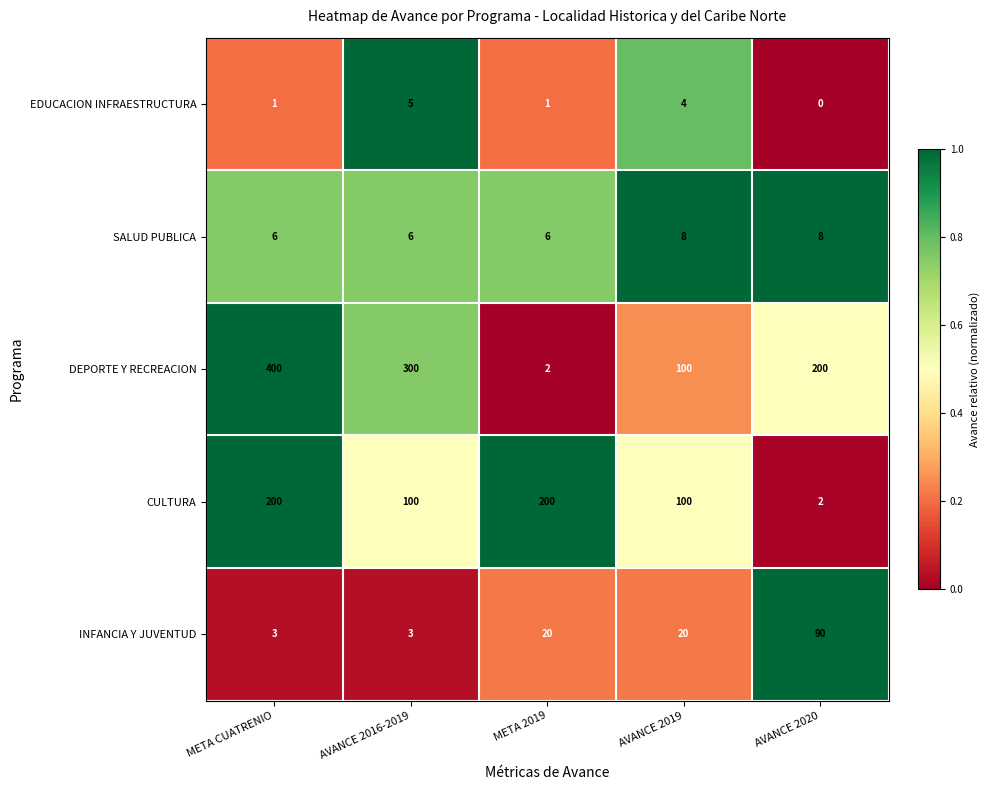

True or false: DEPORTE Y RECREACION has a value of 200 at AVANCE 2020.

True